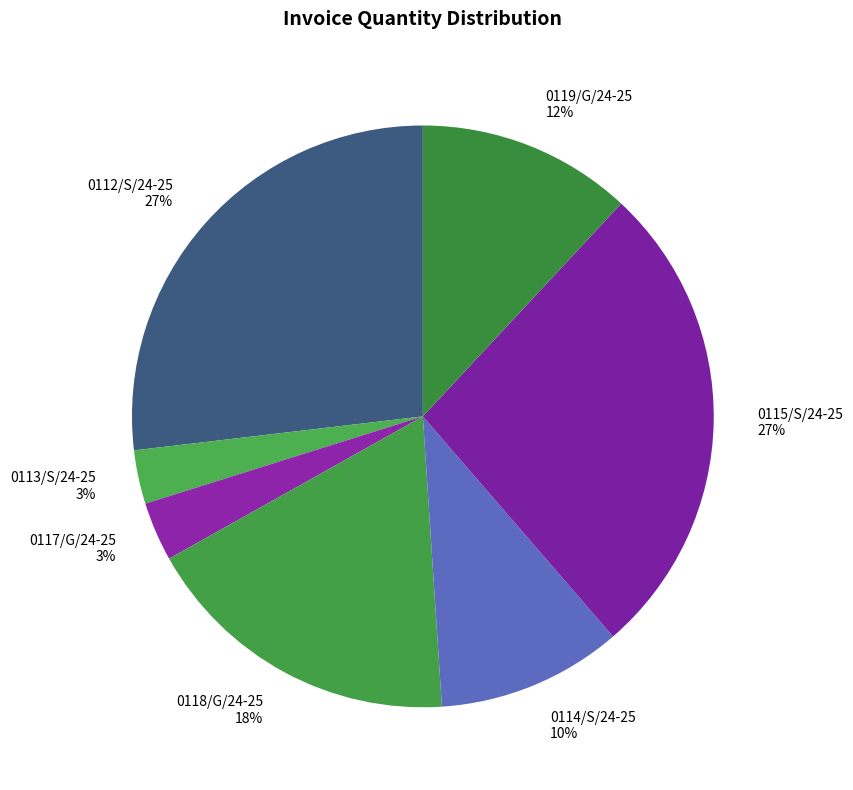

Count the number of slices in the pie.

7